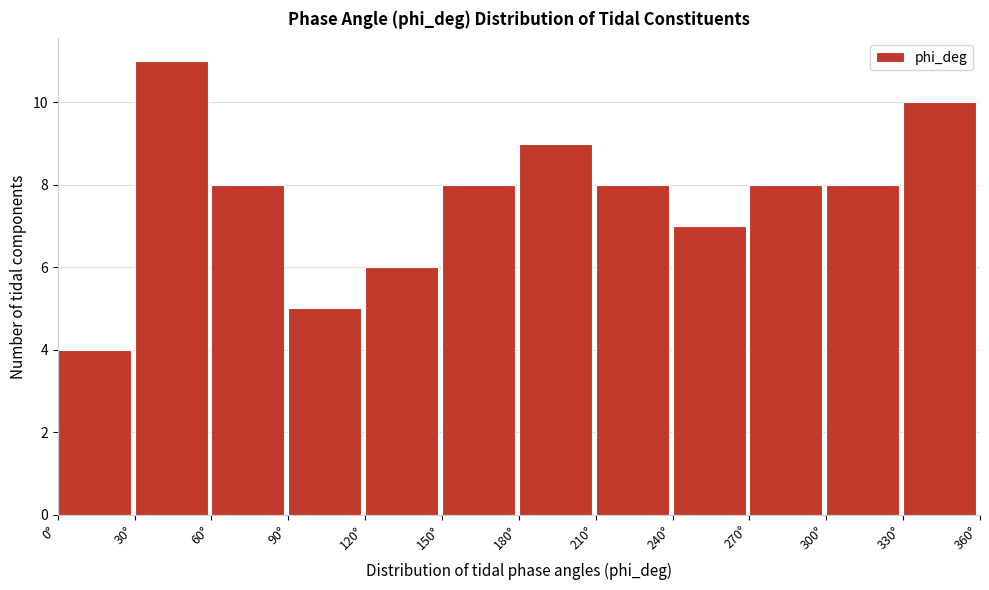

Reading left to right, list every bar in this chart as the range it spans on the x-axis followed by its height. The values are not printed on the chart, so give them approximately, as read against the axis.

0 to 30: 4
30 to 60: 11
60 to 90: 8
90 to 120: 5
120 to 150: 6
150 to 180: 8
180 to 210: 9
210 to 240: 8
240 to 270: 7
270 to 300: 8
300 to 330: 8
330 to 360: 10